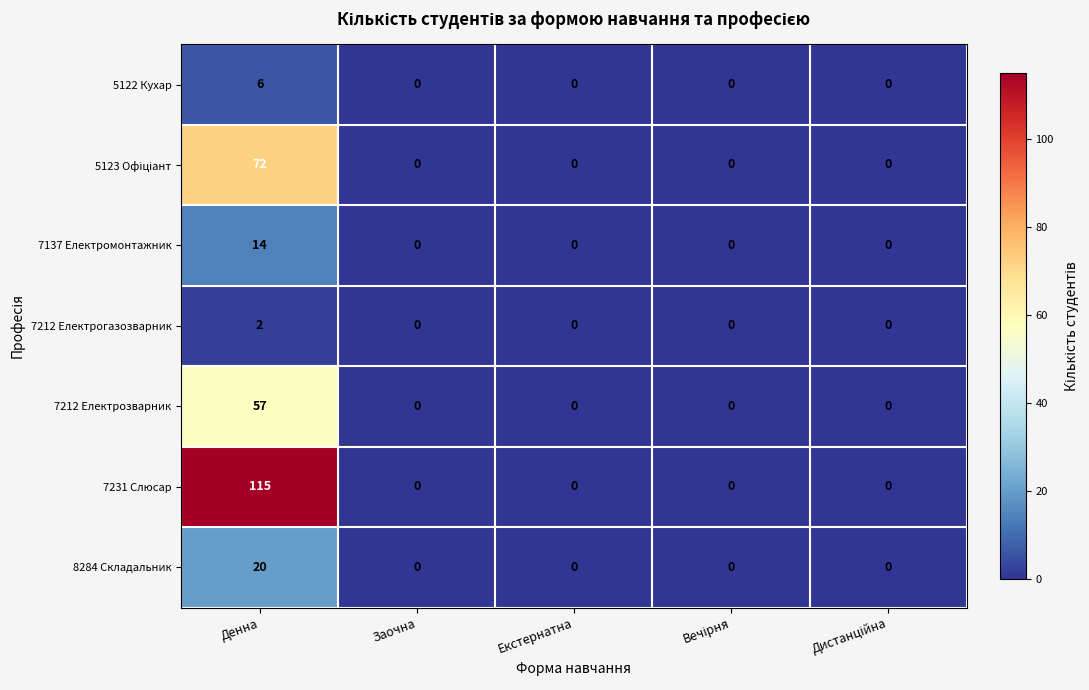

True or false: 5122 Кухар has a value of 10 at Денна.

False